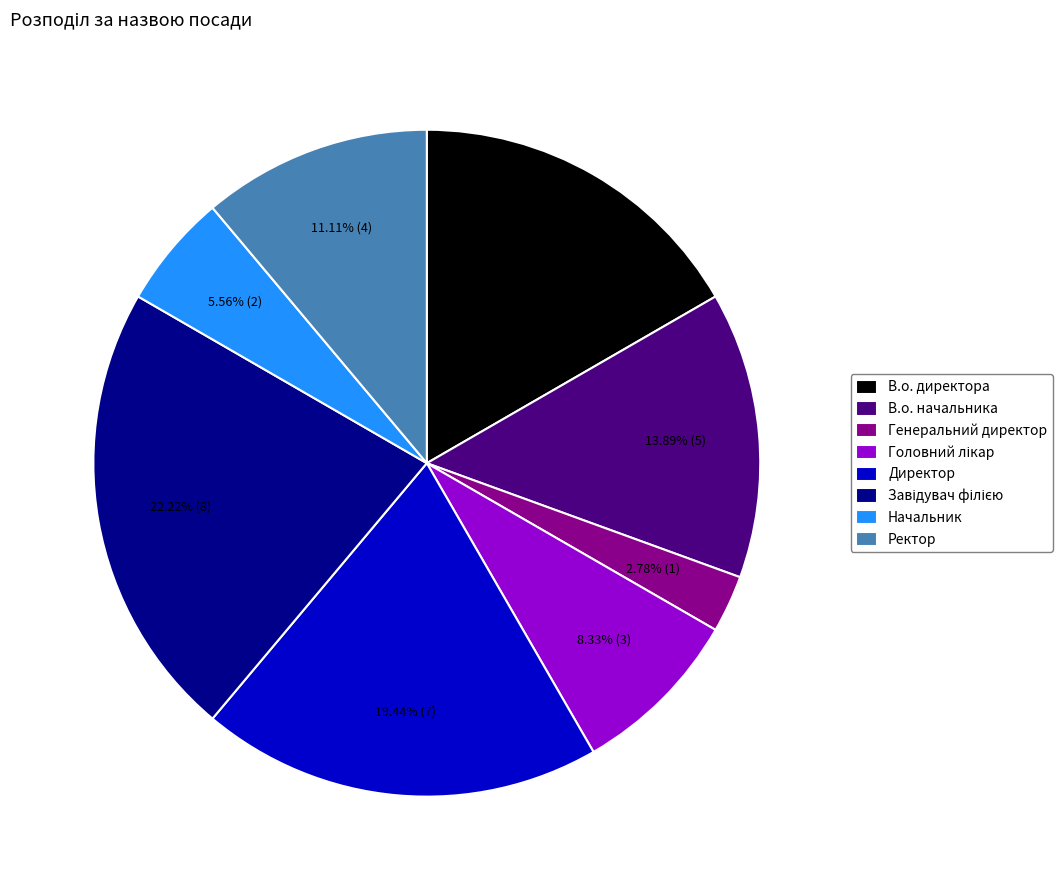

Which has a higher value, В.о. начальника or Генеральний директор?

В.о. начальника